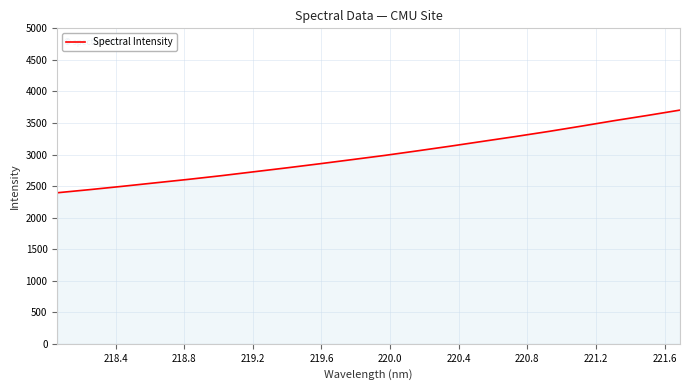

What is the difference between the maximum and second lowest values?

1260.2